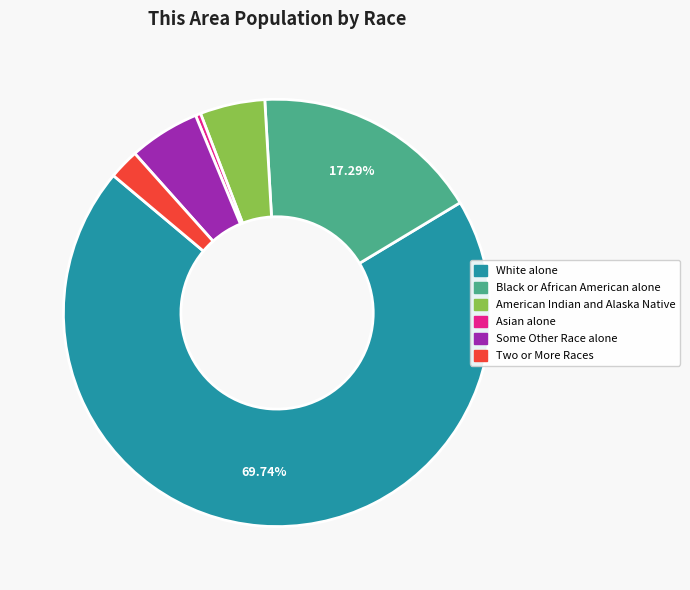

What is the ratio of the value at White alone to the value at Black or African American alone?

4.0